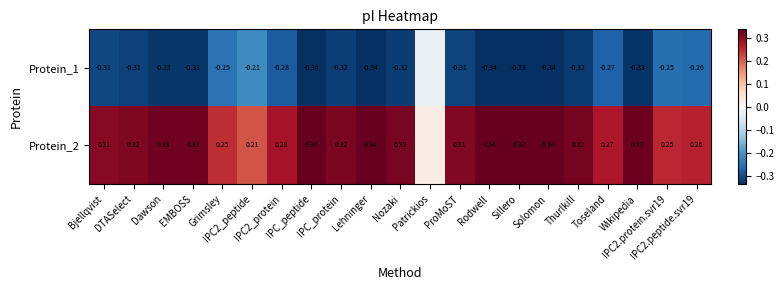

What is the greatest value displayed?

0.3